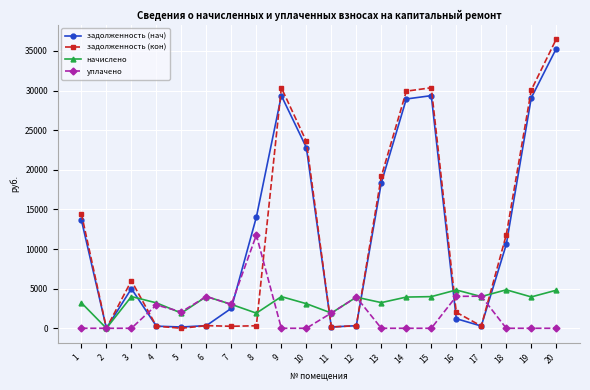

What is the difference between the maximum and minimum values in the уплачено series?

11766.0